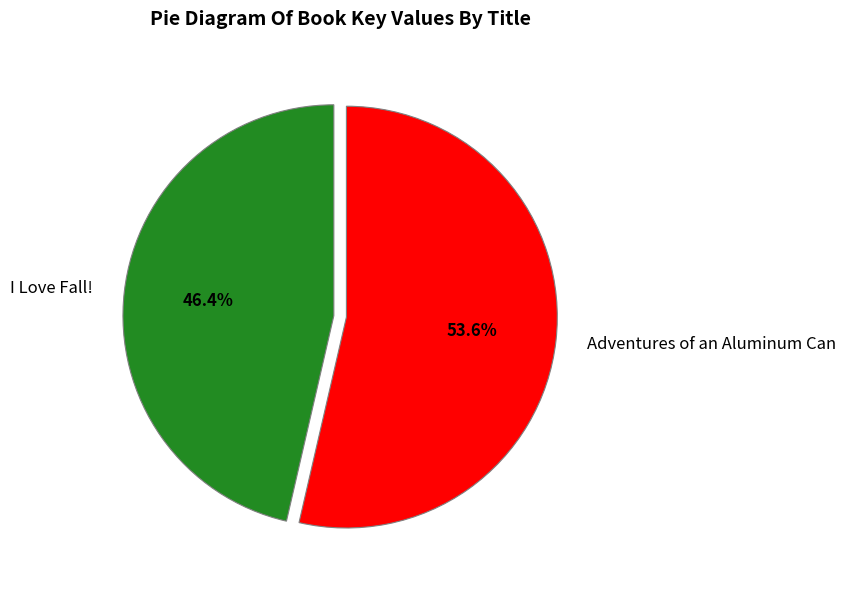

How many segments does this pie chart have?

2